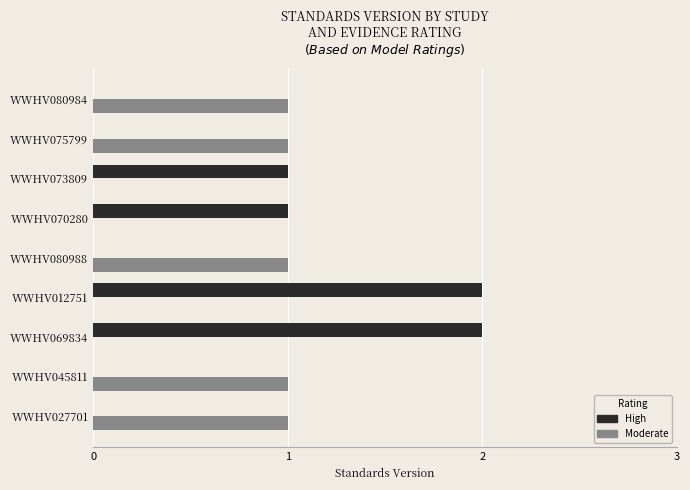

Which series has the largest range (max minus min)?

High